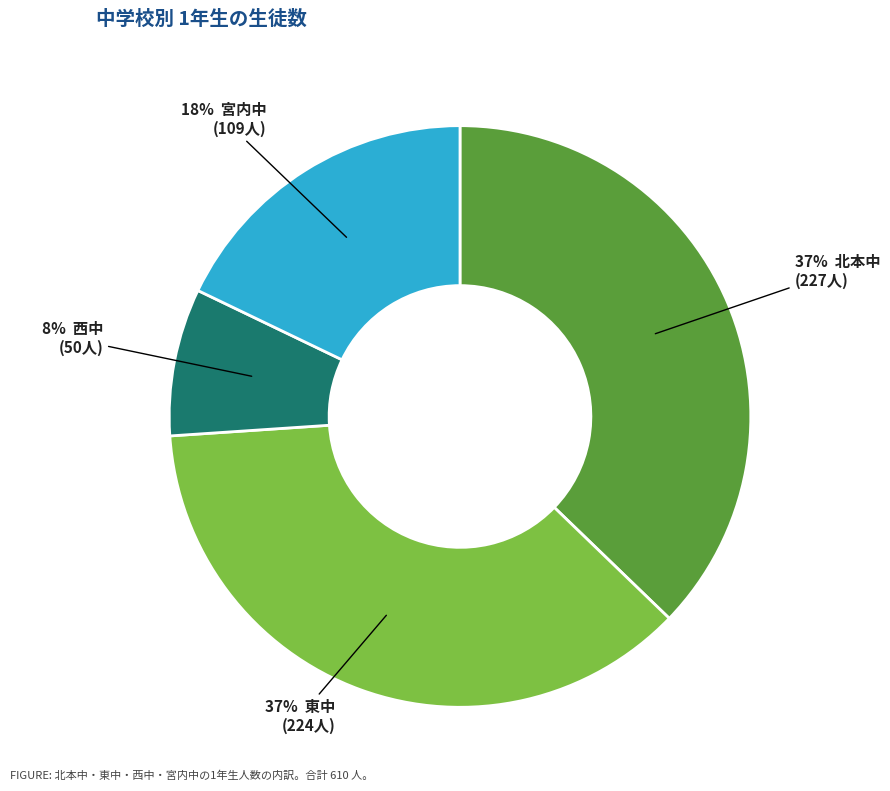

To the nearest percent, what is the difference between the largest and smallest slice percentages?

29%